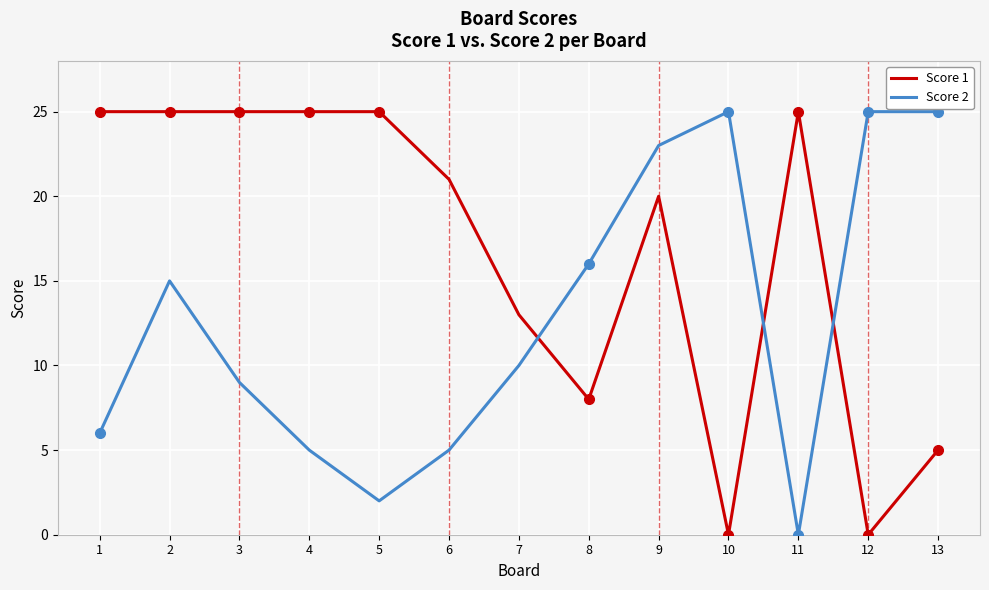

At which category is the sum across all series the highest?

9